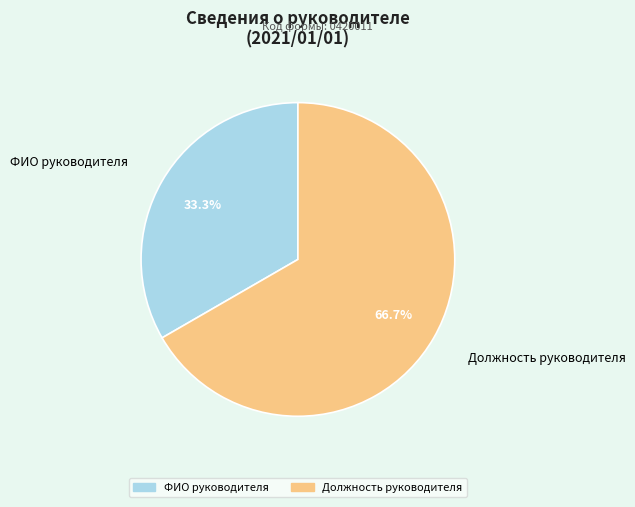

Which has a higher value, ФИО руководителя or Должность руководителя?

Должность руководителя